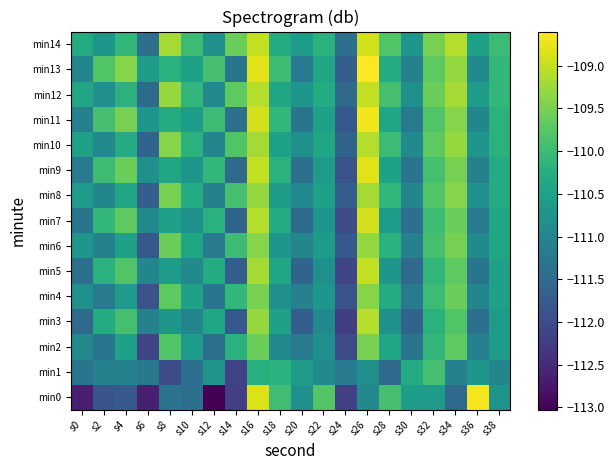

What is the minimum value shown in the chart?

-113.0